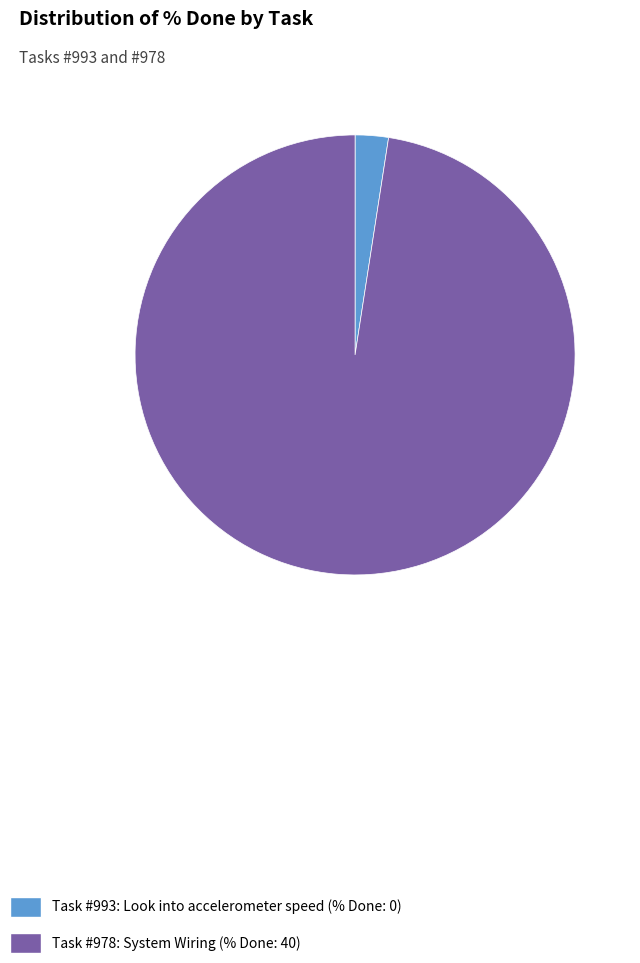

What is the majority slice?

Task #978: System Wiring (% Done: 40)